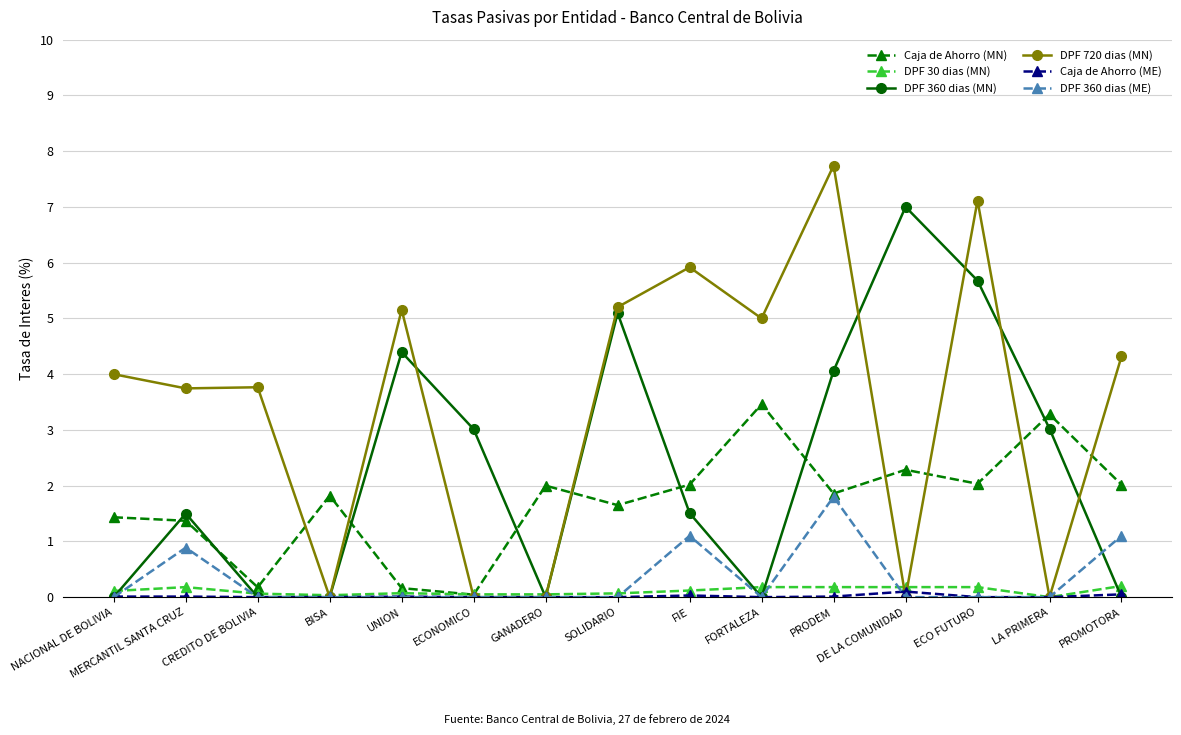

What is the approximate value of DPF 30 dias (MN) at PROMOTORA?

0.2